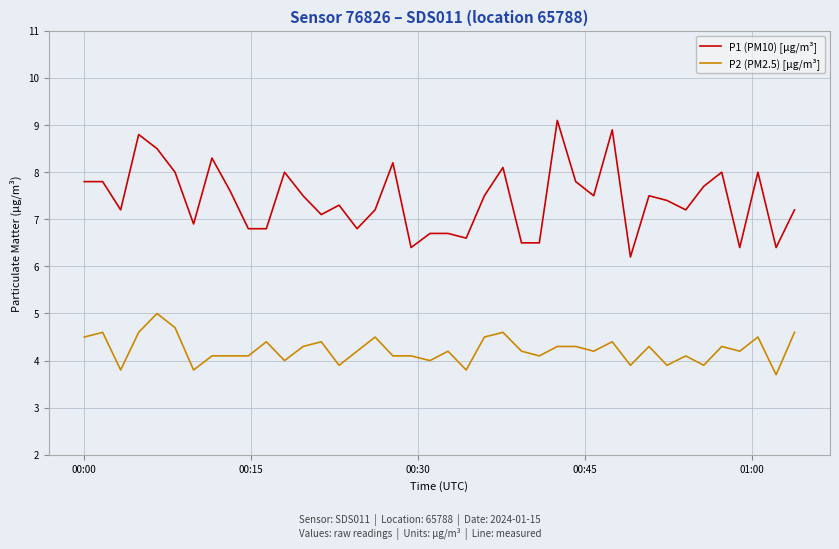

Which series has the largest total across all categories?

P1 (PM10) [µg/m³]